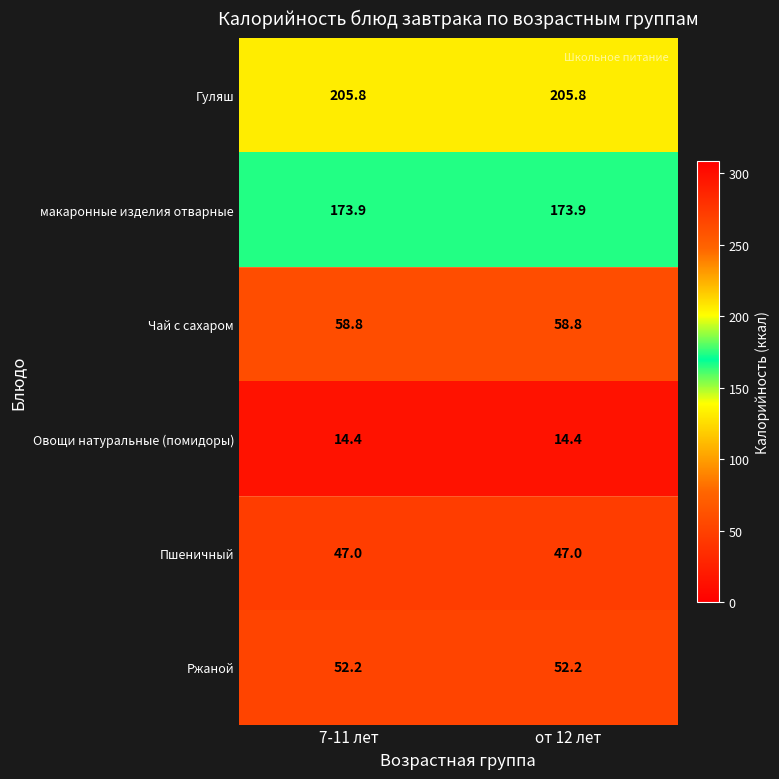

How many categories are shown in the chart?

2